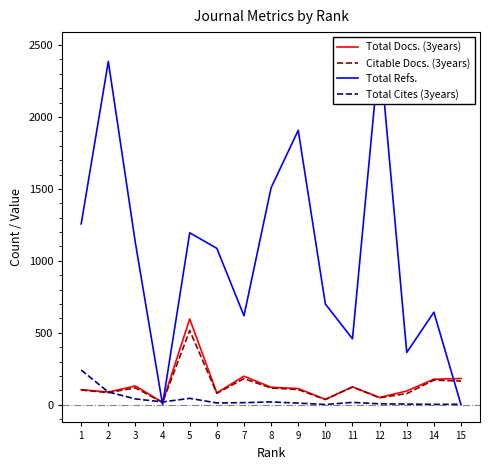

Which series has the largest range (max minus min)?

Total Refs.